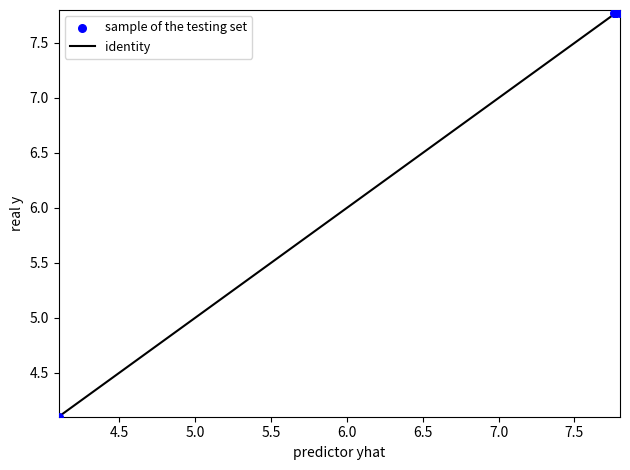

What Y value in the scatter plot is closest to 5?

4.1